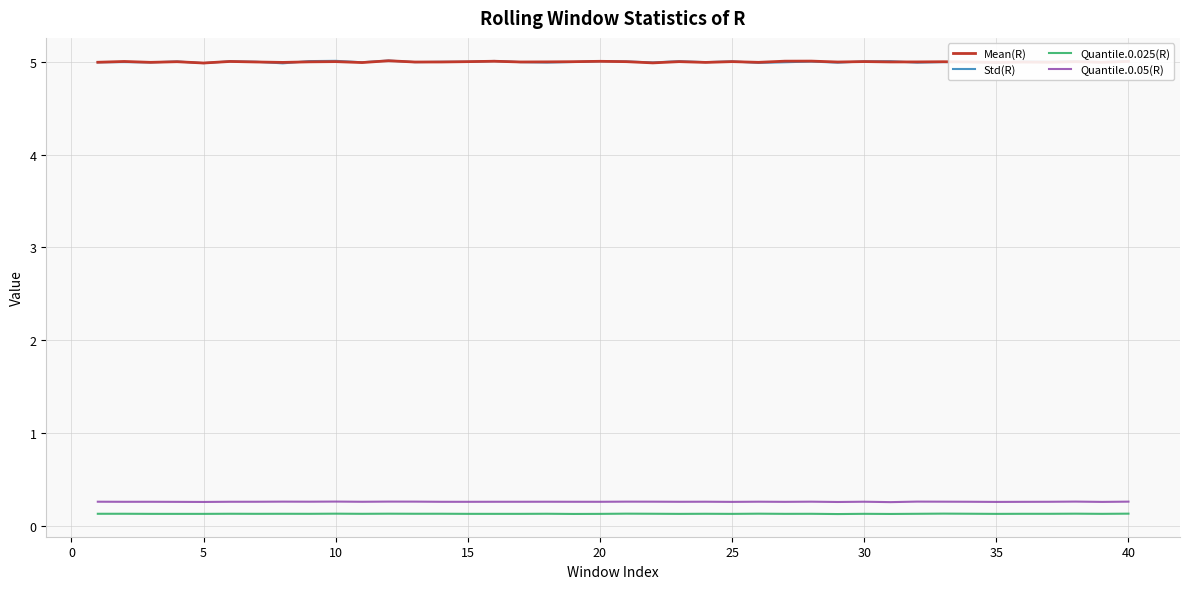

How many lines are shown in the chart?

4